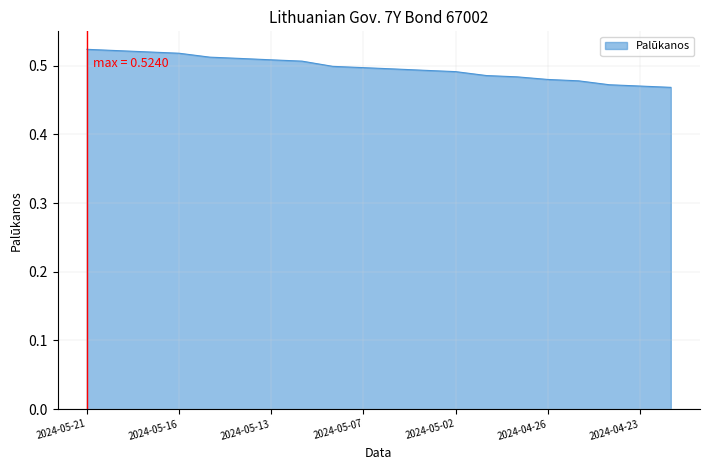

Reading left to right, extract all data points from this chart.

2024-05-21=0.5	2024-05-20=0.5	2024-05-17=0.5	2024-05-16=0.5	2024-05-15=0.5	2024-05-14=0.5	2024-05-13=0.5	2024-05-10=0.5	2024-05-08=0.5	2024-05-07=0.5	2024-05-06=0.5	2024-05-03=0.5	2024-05-02=0.5	2024-04-30=0.5	2024-04-29=0.5	2024-04-26=0.5	2024-04-25=0.5	2024-04-24=0.5	2024-04-23=0.5	2024-04-22=0.5